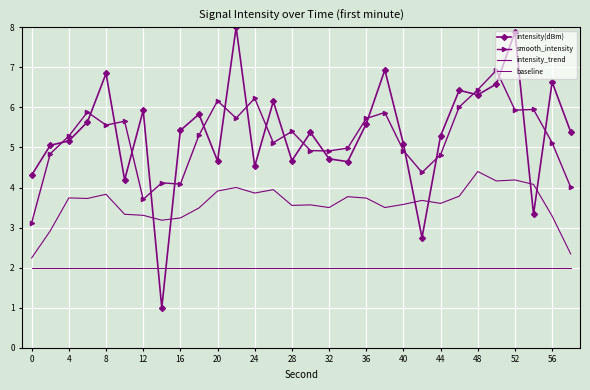

Count the number of data series in this chart.

4